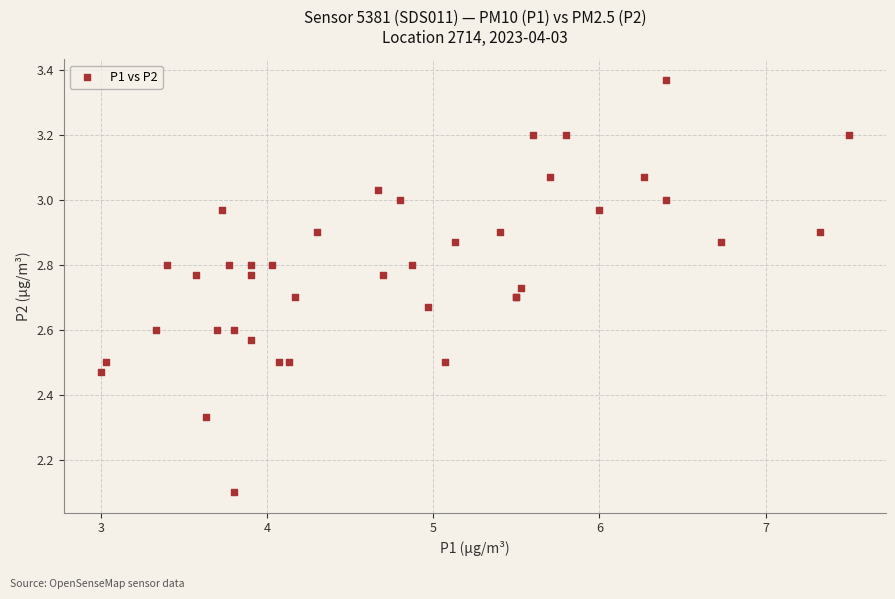

What Y value in the scatter plot is closest to 2?

2.1